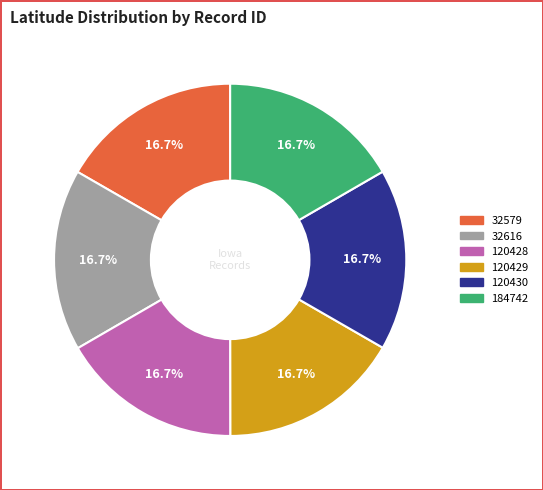

Is the sum of 32579 and 120430 greater than half?

No